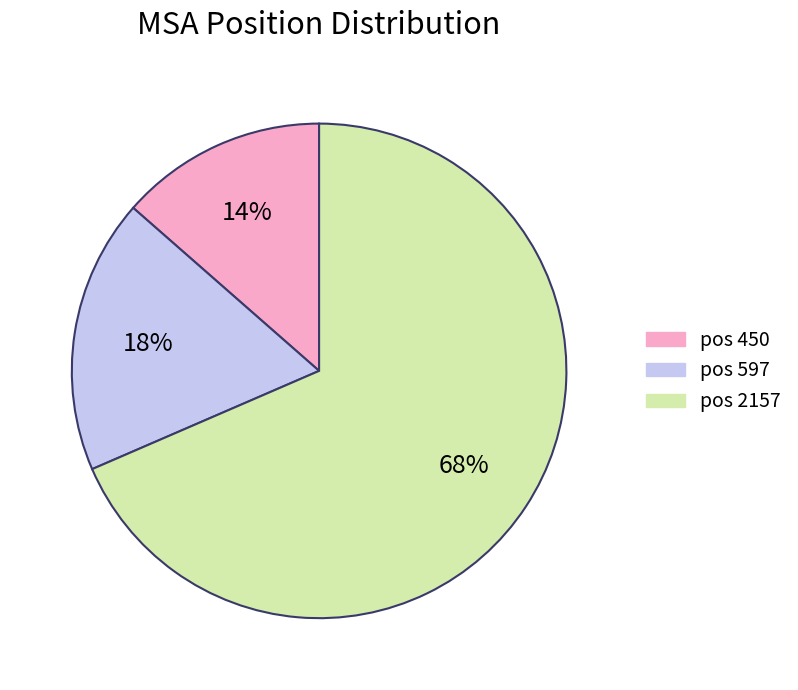

To the nearest percent, what is the average slice percentage?

33%